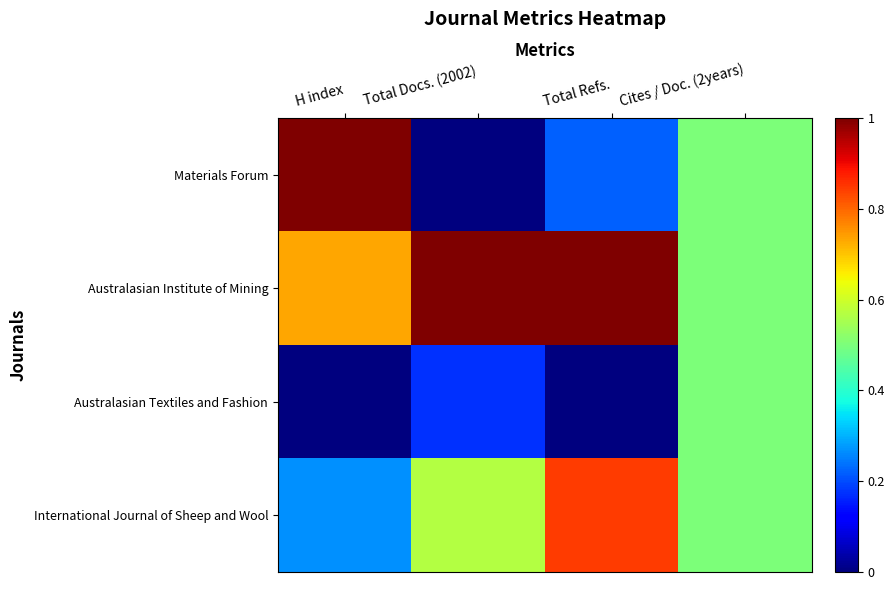

Between Total Docs. (2002) and Cites / Doc. (2years), which series saw the biggest shift?

Materials Forum